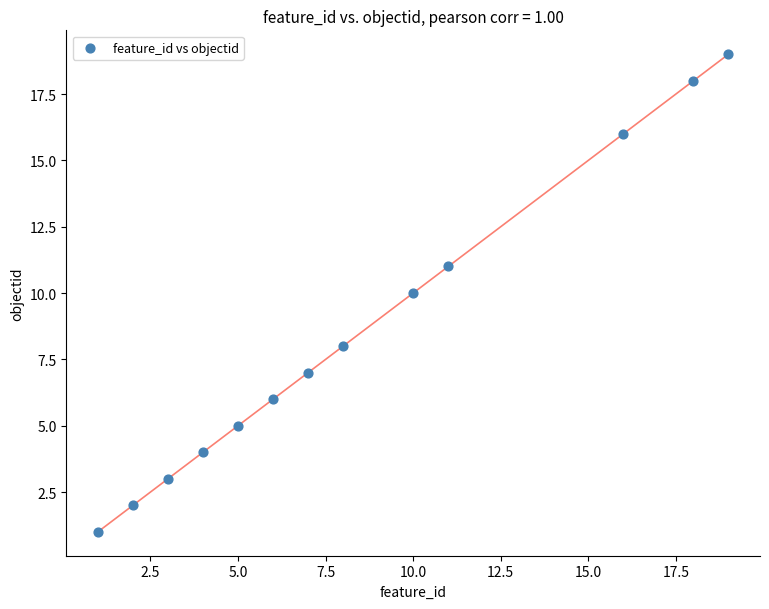

What is the range of Y values (max minus min)?

18